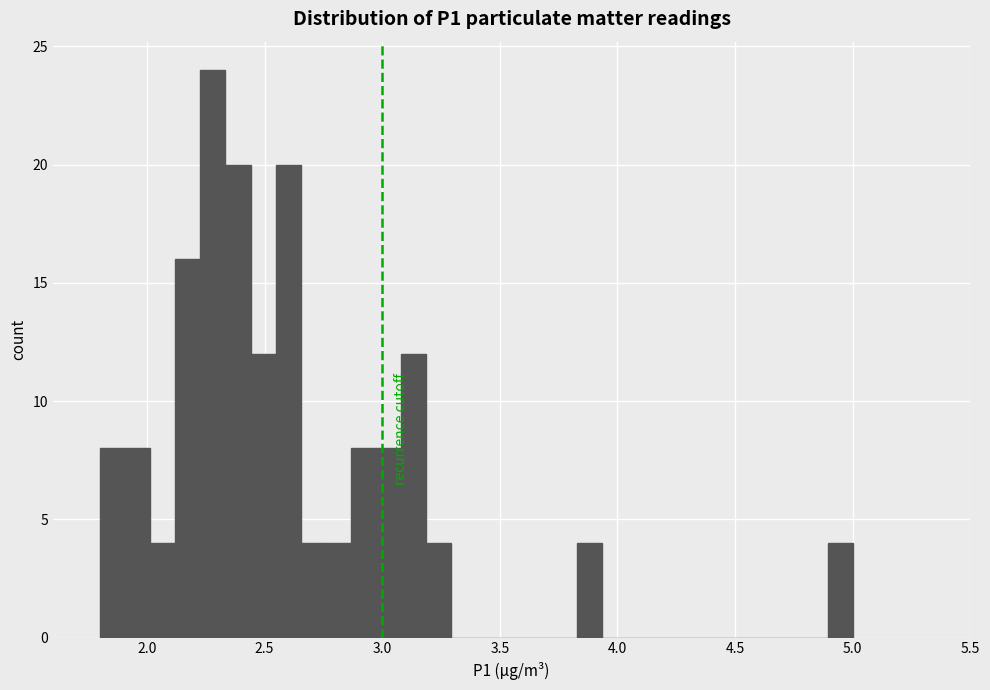

Around what value on the x-axis is the tallest bar? Give the approximate position of its centre, as read against the axis.

2.30